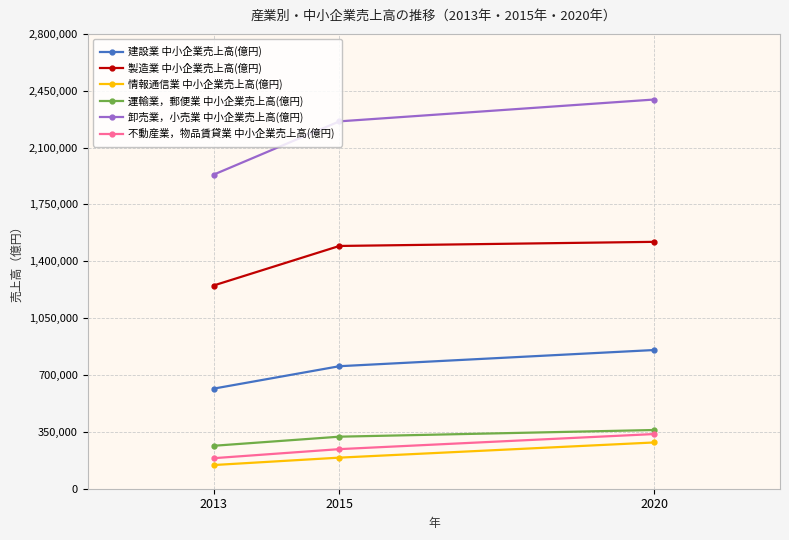

What is the spread (max minus min) of values at 2013?

1787523